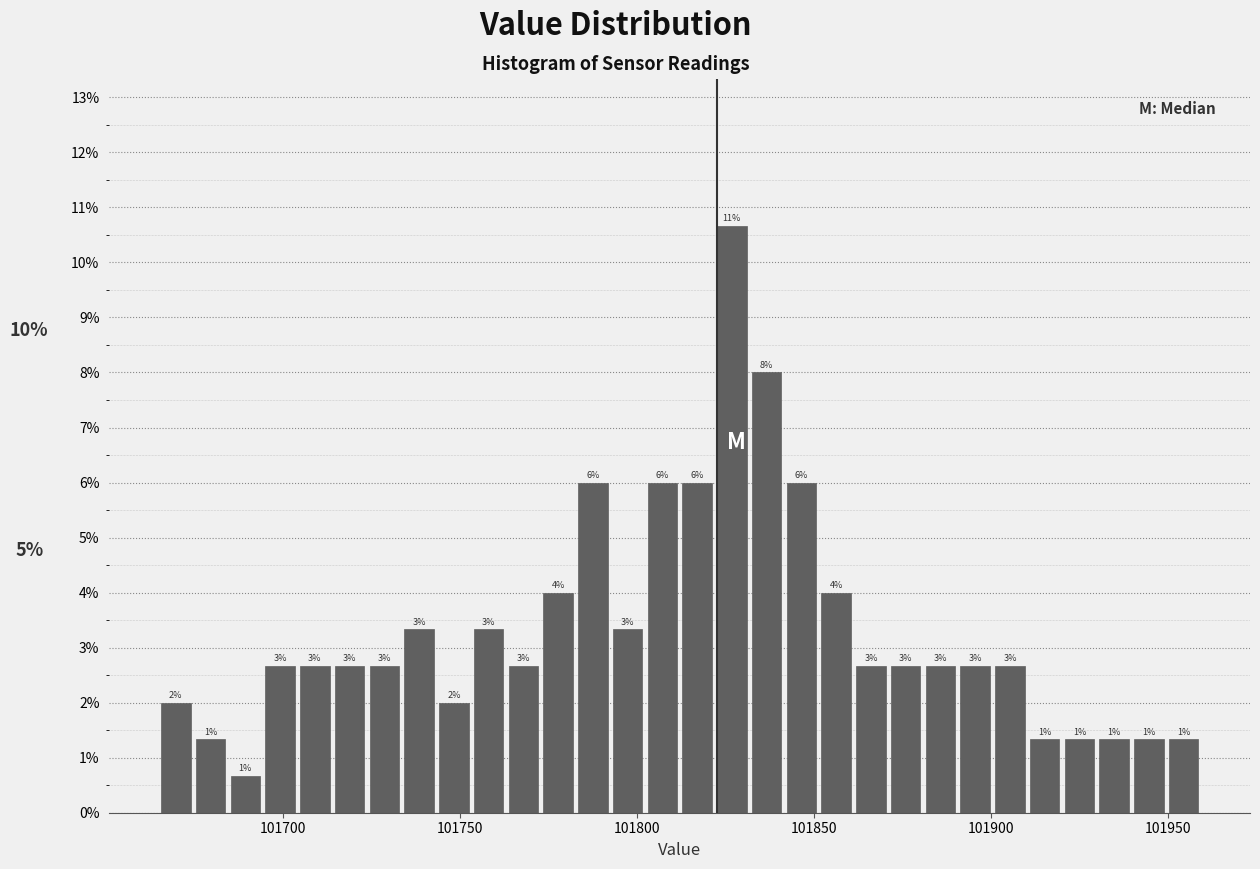

Around what value on the x-axis is the tallest bar? Give the approximate position of its centre, as read against the axis.

101825